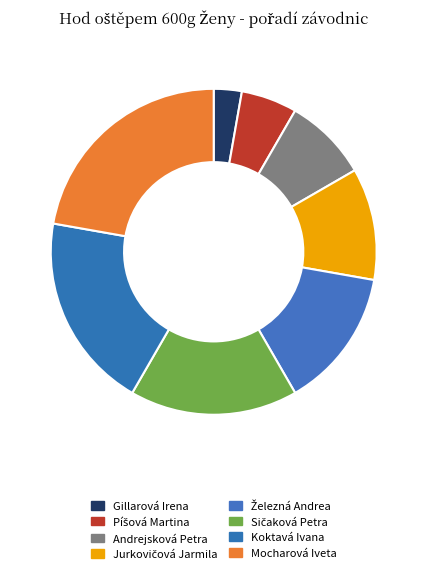

What percentage is NOT represented by Mocharová Iveta?

77.8%